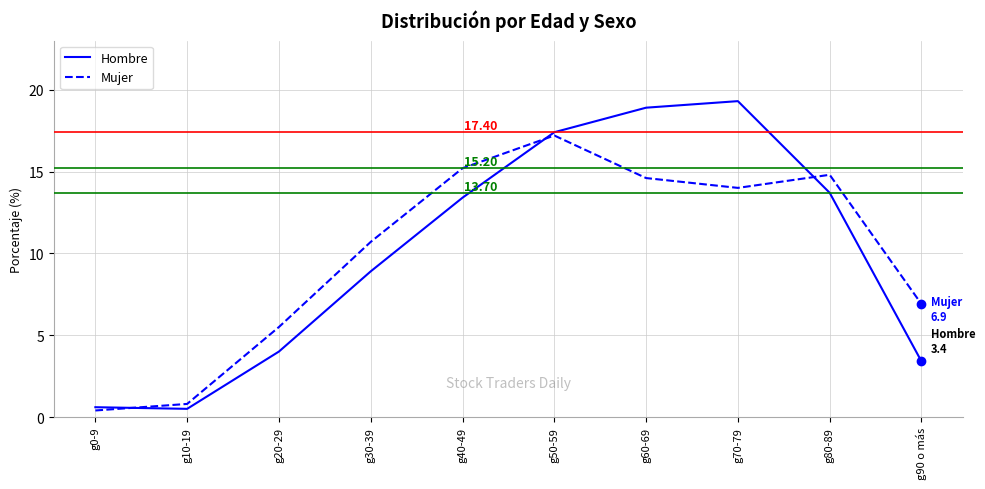

What is the sum of the Hombre values at g30-39 and g0-9?

9.5